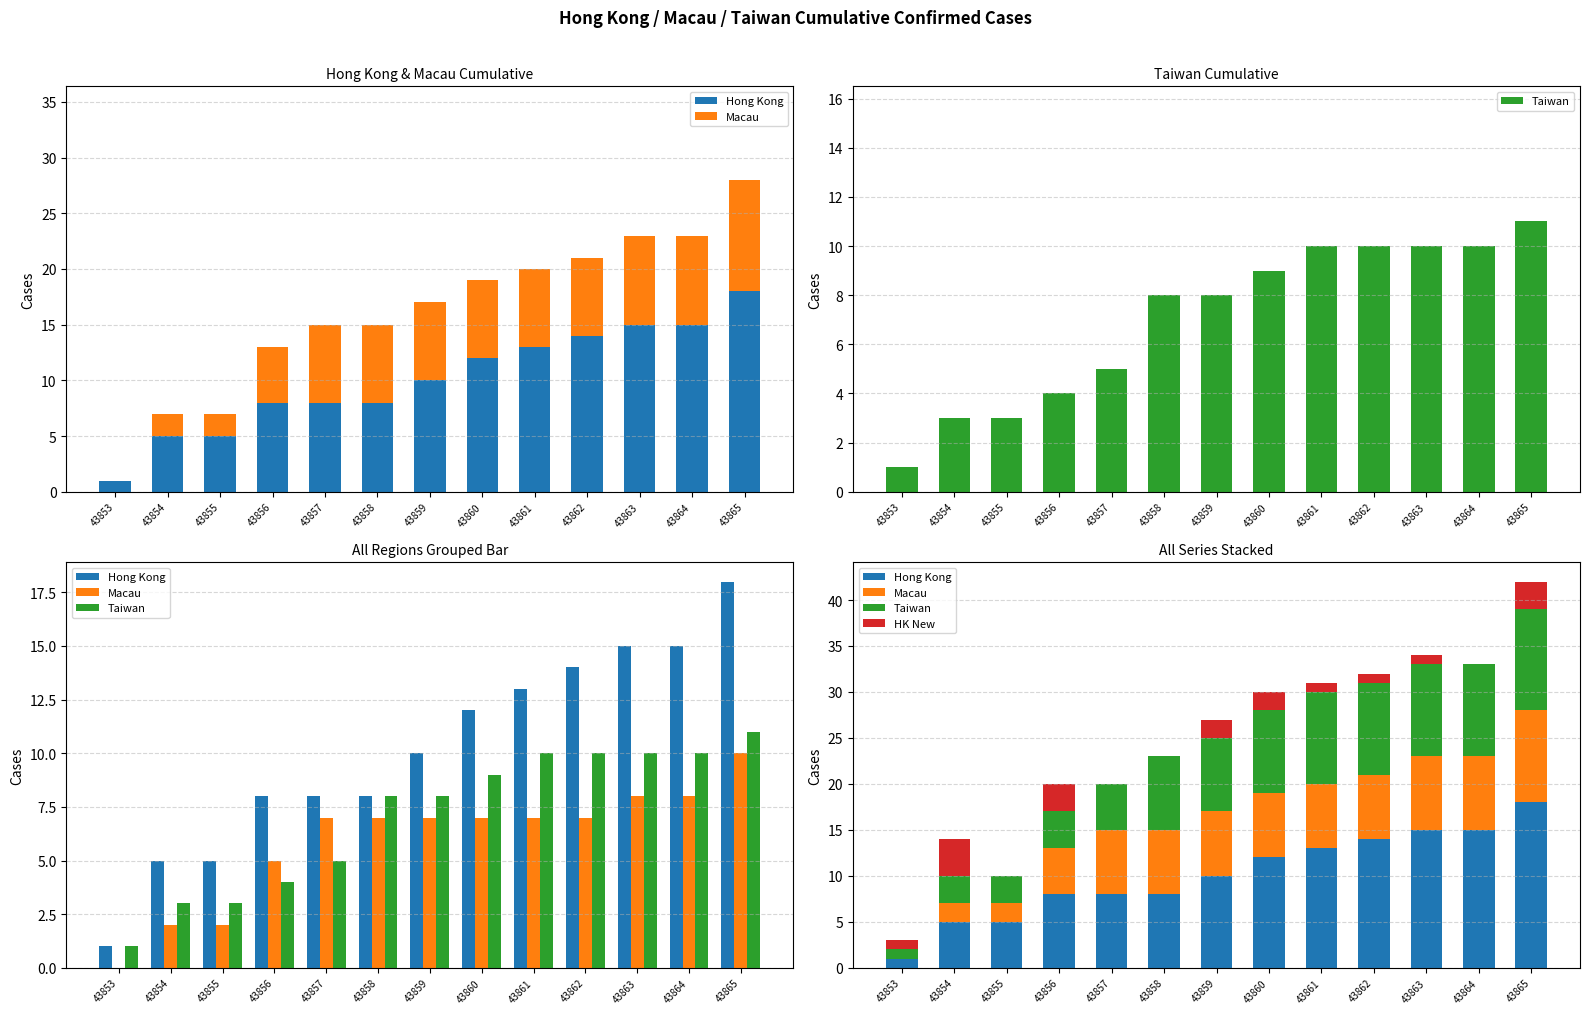

Reading right to left, list all the values displayed in this chart.

Hong Kong: 43865=18	43864=15	43863=15	43862=14	43861=13	43860=12	43859=10	43858=8	43857=8	43856=8	43855=5	43854=5	43853=1
Macau: 43865=10	43864=8	43863=8	43862=7	43861=7	43860=7	43859=7	43858=7	43857=7	43856=5	43855=2	43854=2	43853=0
Taiwan: 43865=11	43864=10	43863=10	43862=10	43861=10	43860=9	43859=8	43858=8	43857=5	43856=4	43855=3	43854=3	43853=1
HK New: 43865=3	43864=0	43863=1	43862=1	43861=1	43860=2	43859=2	43858=0	43857=0	43856=3	43855=0	43854=4	43853=1